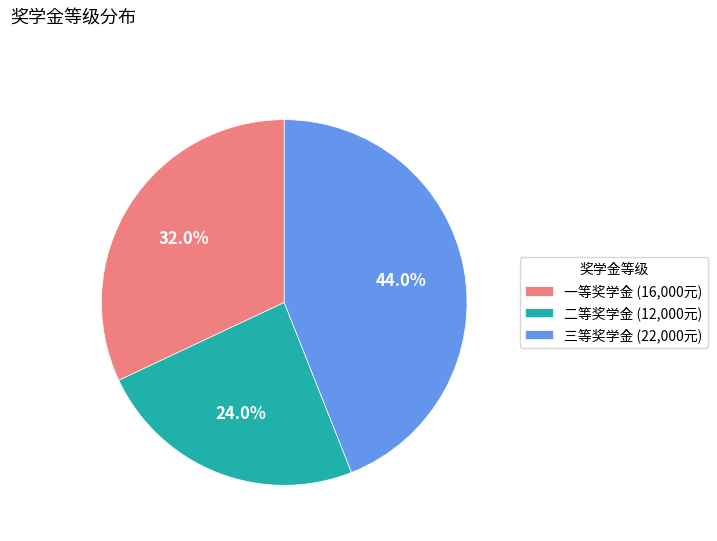

Which has a higher value, 一等奖学金 (16,000元) or 二等奖学金 (12,000元)?

一等奖学金 (16,000元)